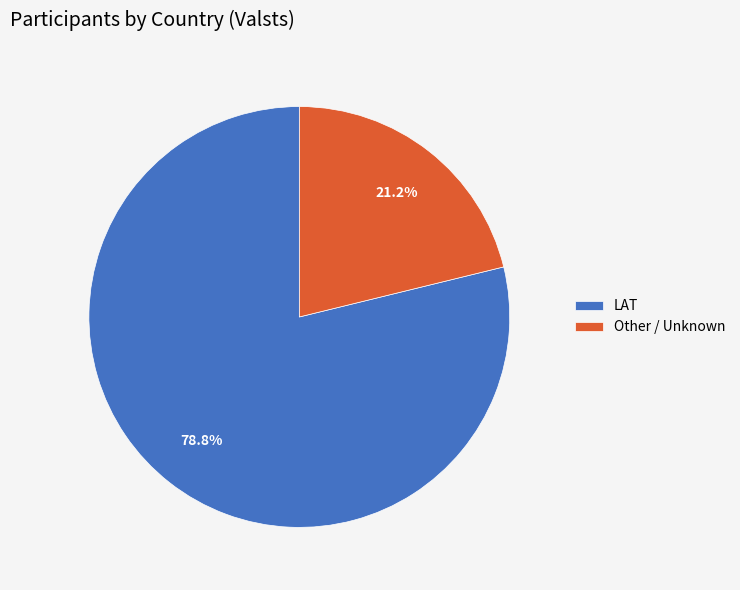

Rank the categories by value from highest to lowest.

LAT, Other / Unknown